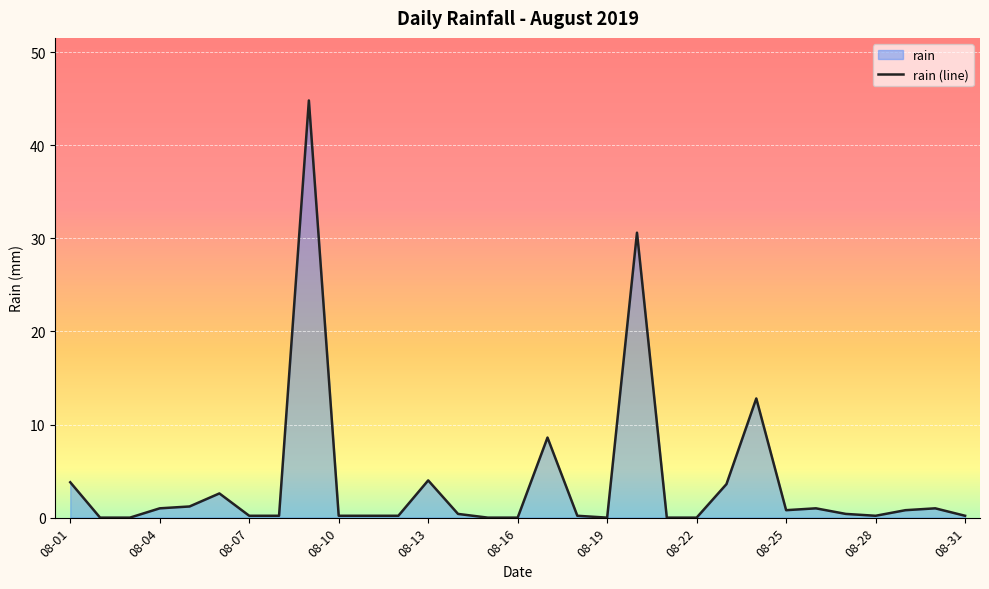

True or false: the data shows 0.0 at 2019-08-02.

True